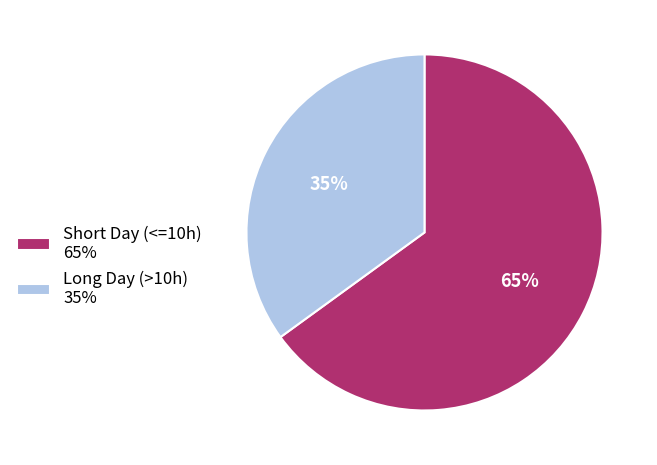

Is there any slice that represents more than half of the pie?

Yes